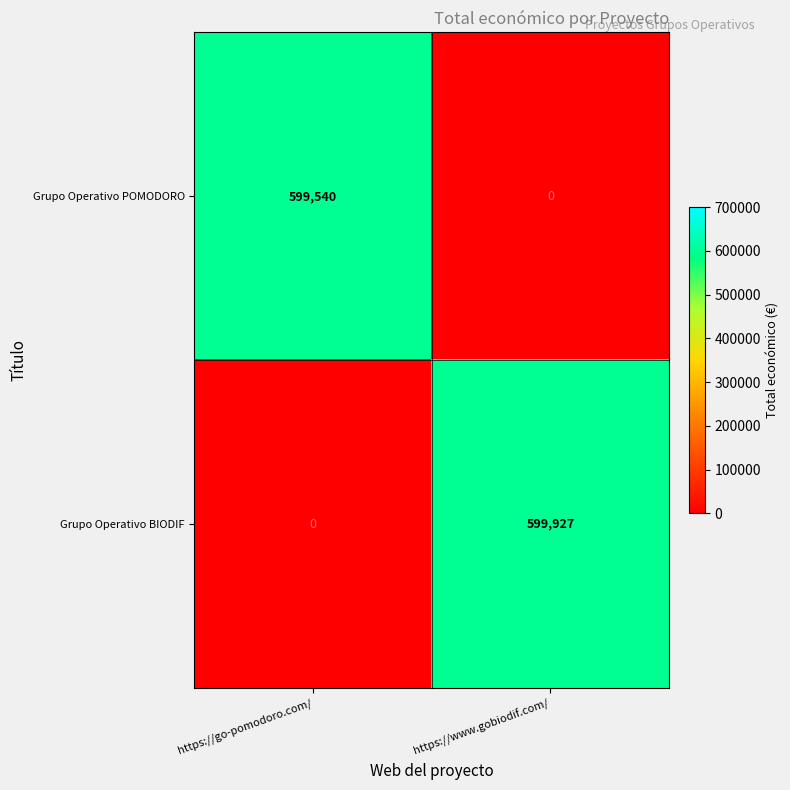

Reading left to right, extract all data points from this chart.

Grupo Operativo POMODORO: https://go-pomodoro.com/=599540	https://www.gobiodif.com/=0
Grupo Operativo BIODIF: https://go-pomodoro.com/=0	https://www.gobiodif.com/=599927